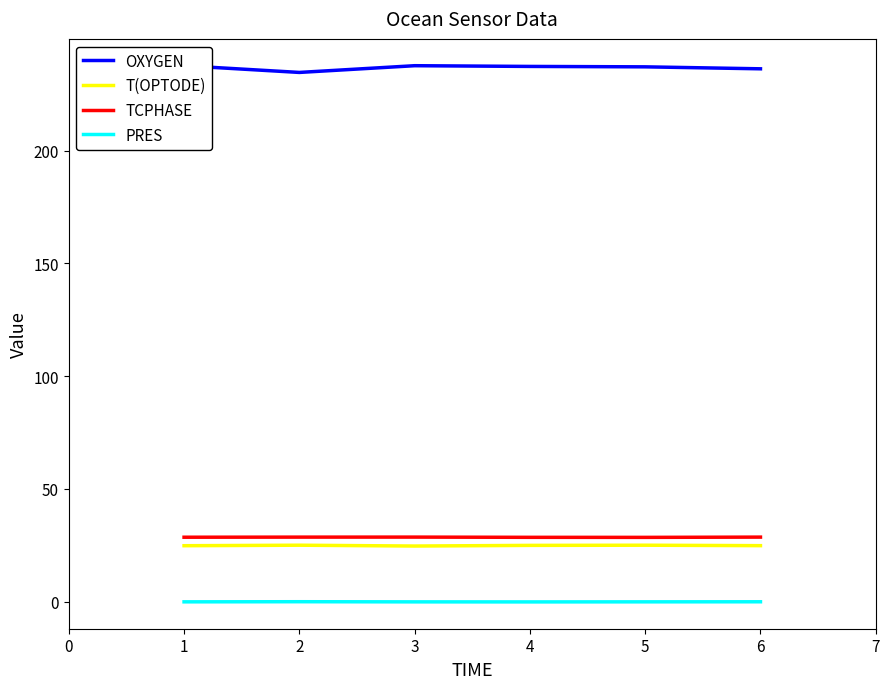

Is it true that OXYGEN equals 236.3 at 6?

True